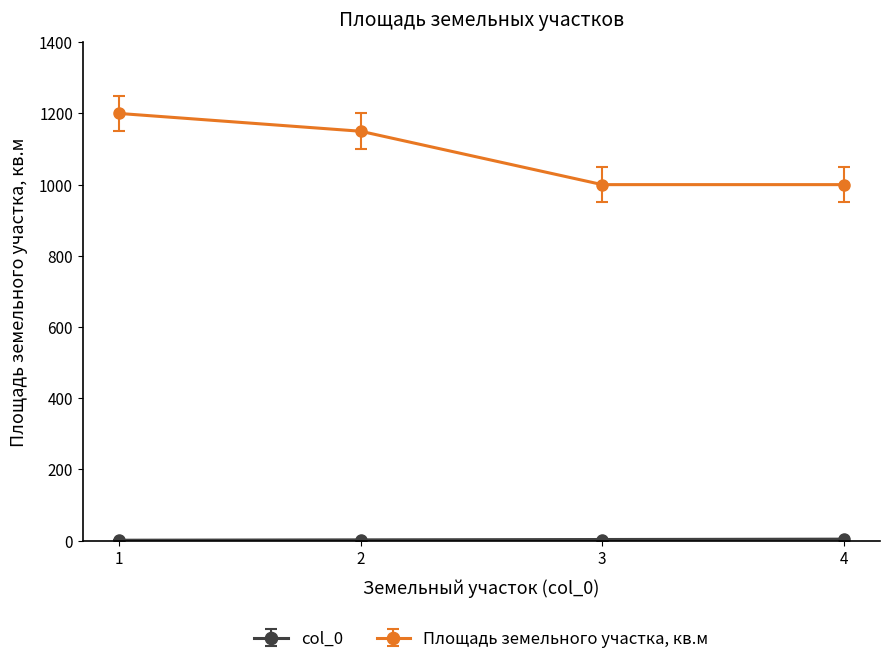

What is the highest value of the Площадь земельного участка, кв.м series?

1200